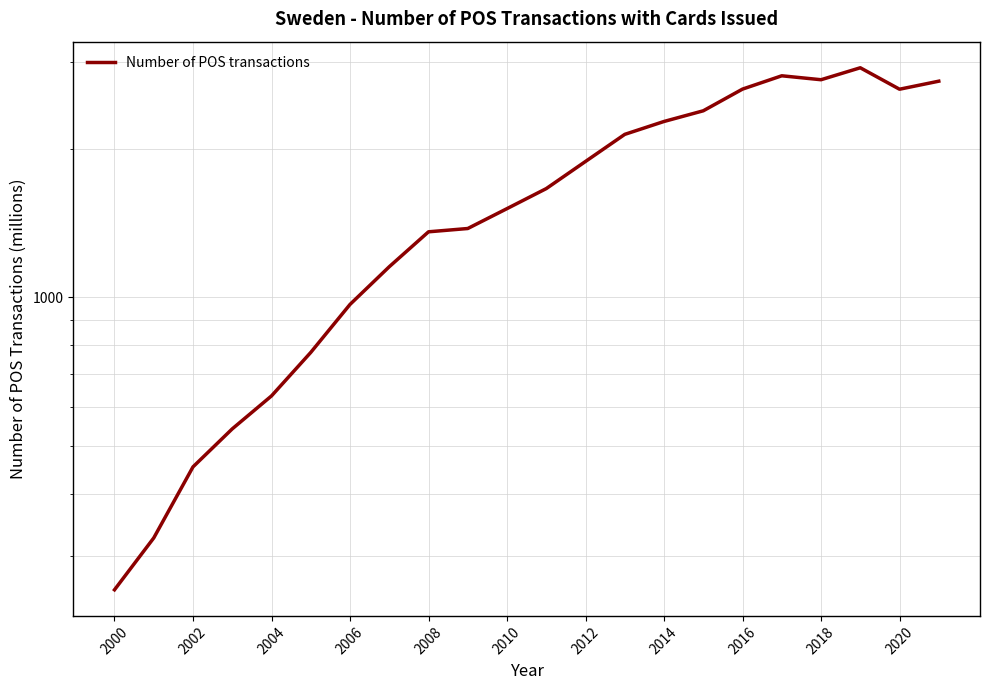

What position from the left is 2020?

21